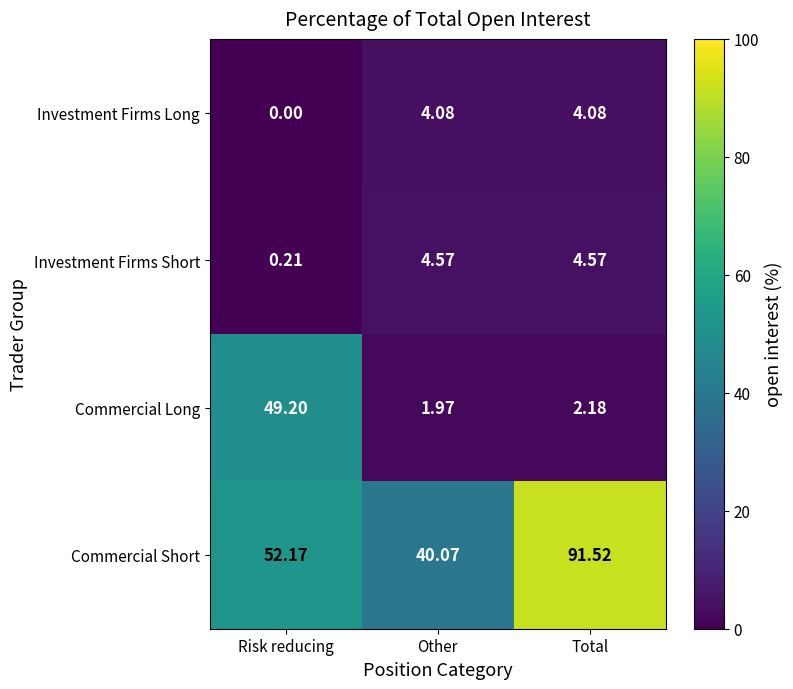

At which category is the sum across all series the highest?

Total